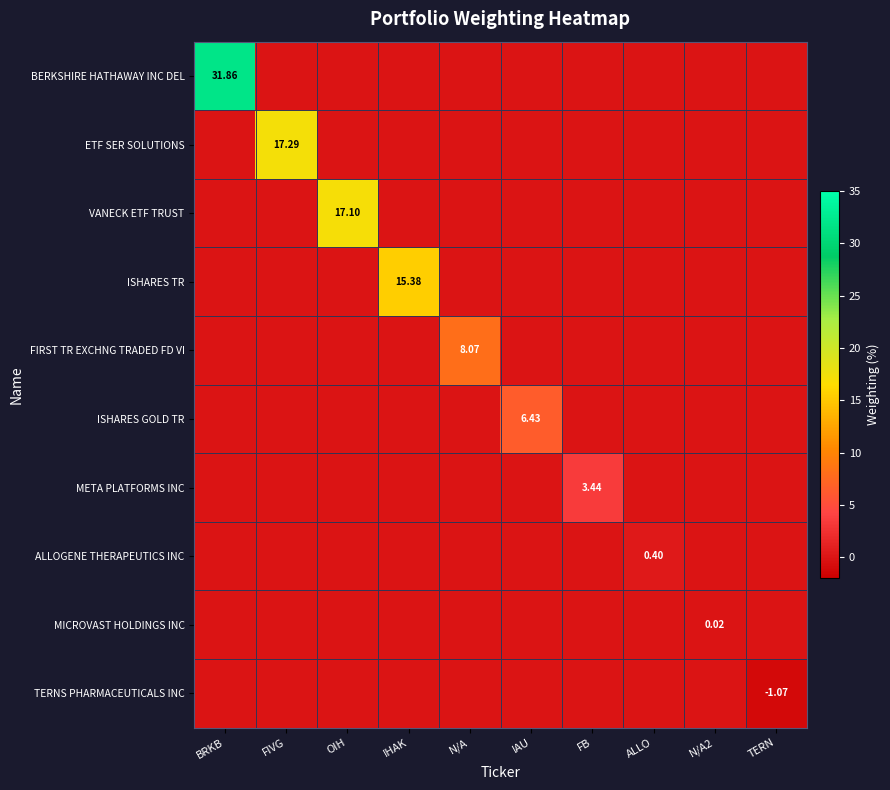

Rank the categories by ALLOGENE THERAPEUTICS INC value from lowest to highest.

BRKB, FIVG, OIH, IHAK, N/A, IAU, FB, N/A2, TERN, ALLO